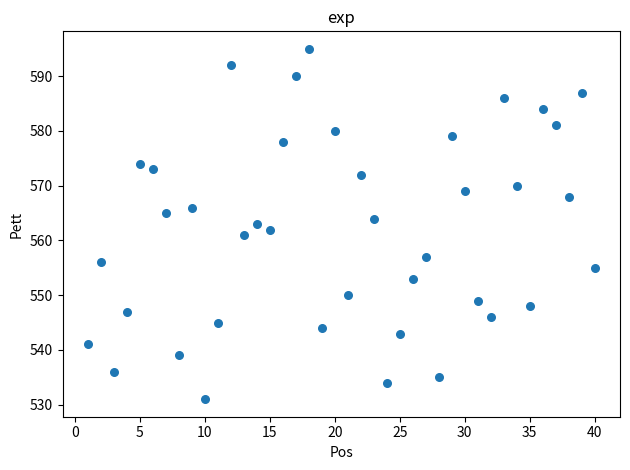

What is the range of Y values (max minus min)?

64